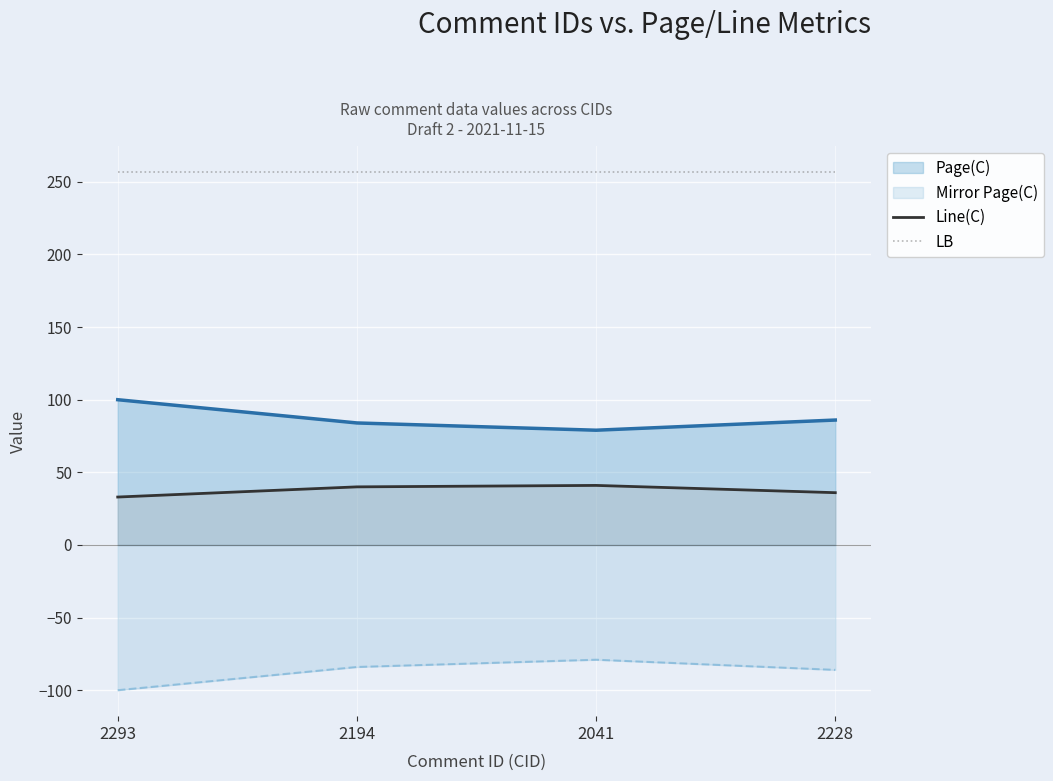

True or false: LB and Line(C) cross at least once.

False